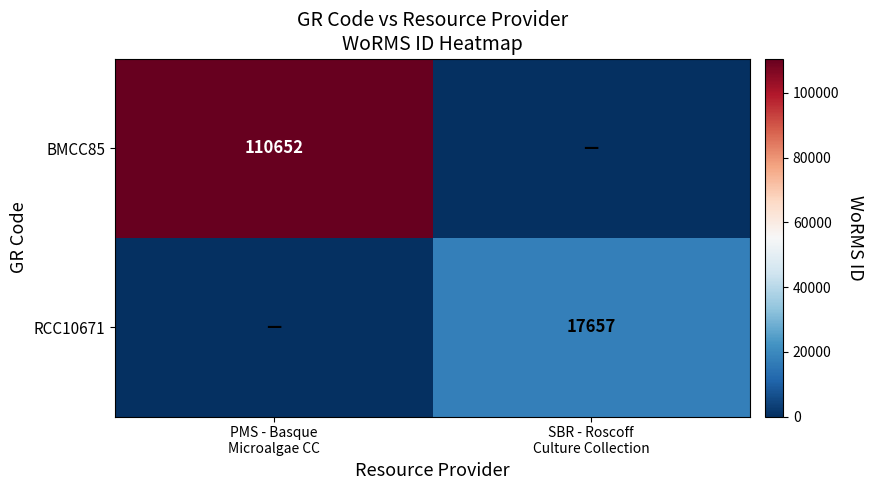

Where is BMCC85 nearest to the value 55326?

PMS - Basque Microalgae CC